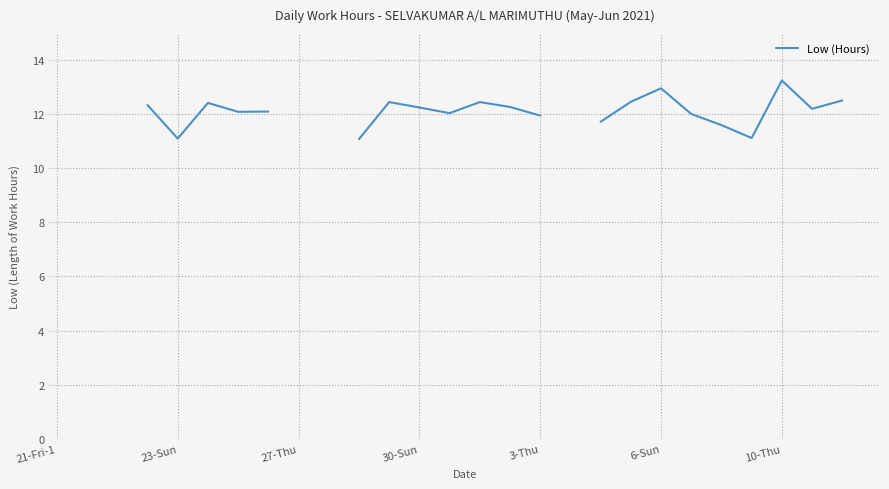

What is the label of the 22nd point from the left?

21